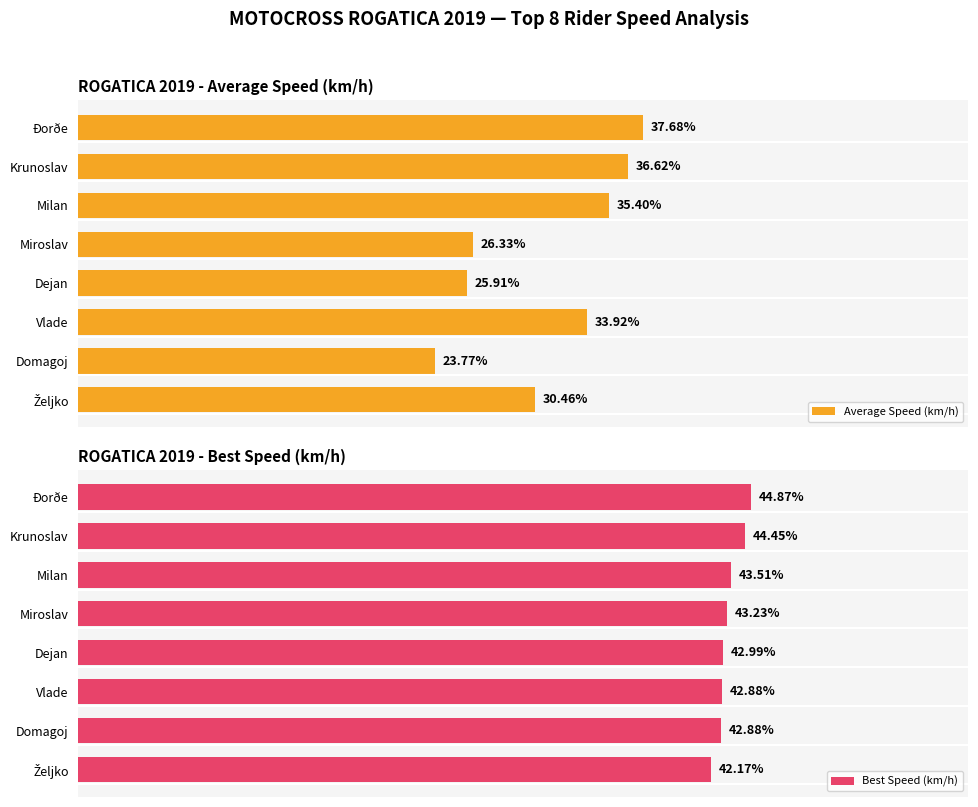

How many groups of bars are there?

8